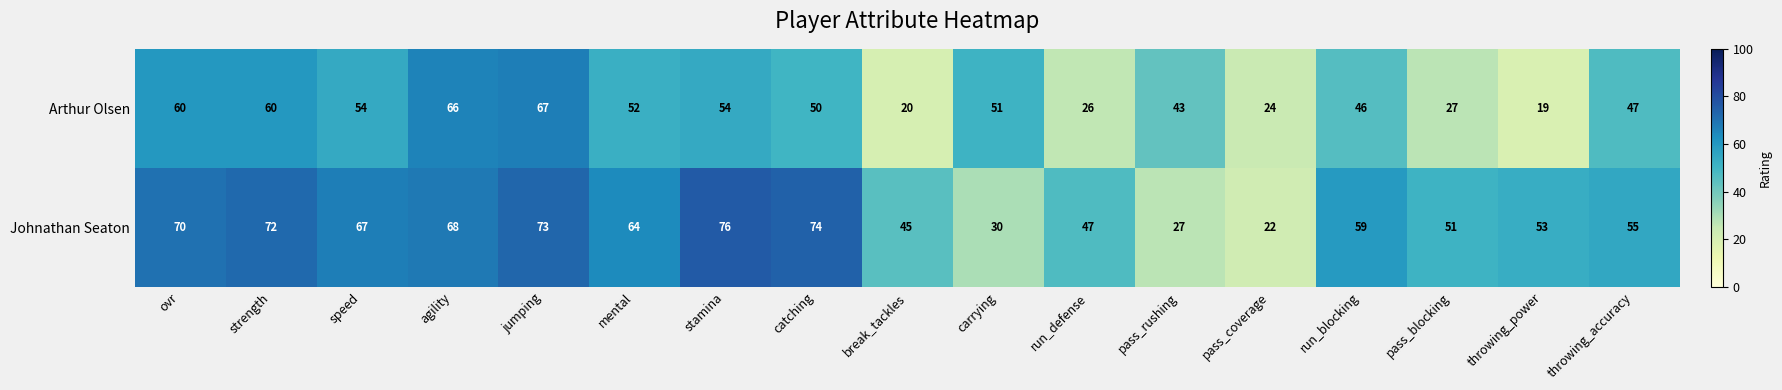

Is the value of Arthur Olsen at throwing_accuracy greater than the value of Johnathan Seaton at agility?

No